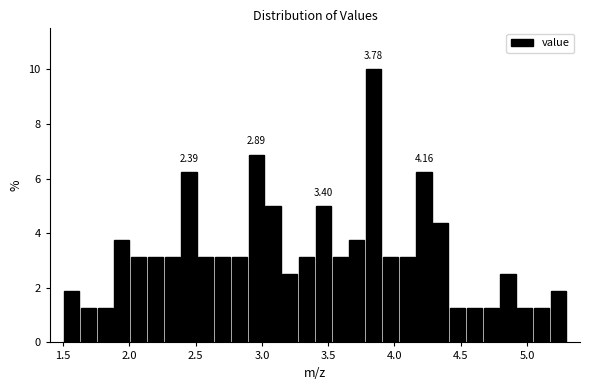

Around what value on the x-axis is the tallest bar? Give the approximate position of its centre, as read against the axis.

3.85